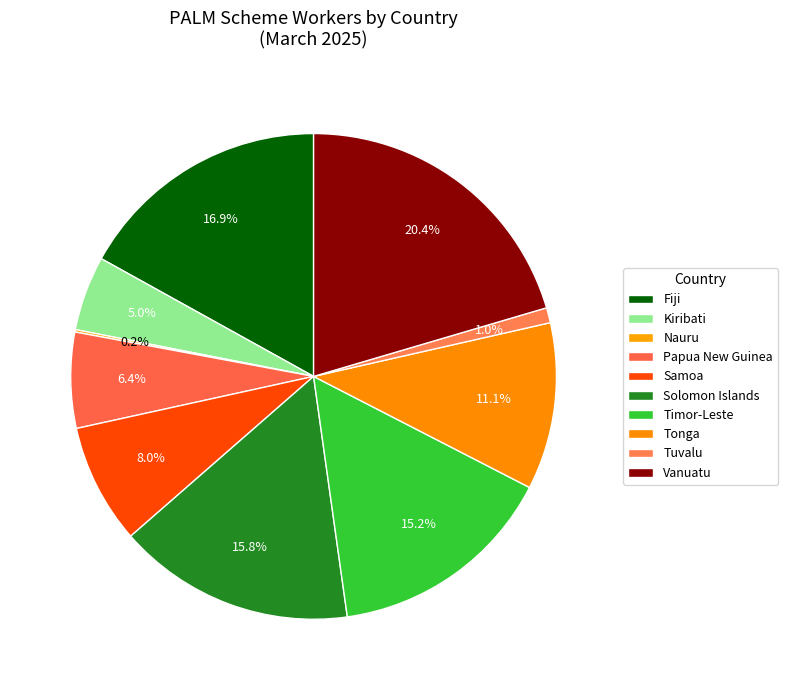

Does any single category account for the majority?

No